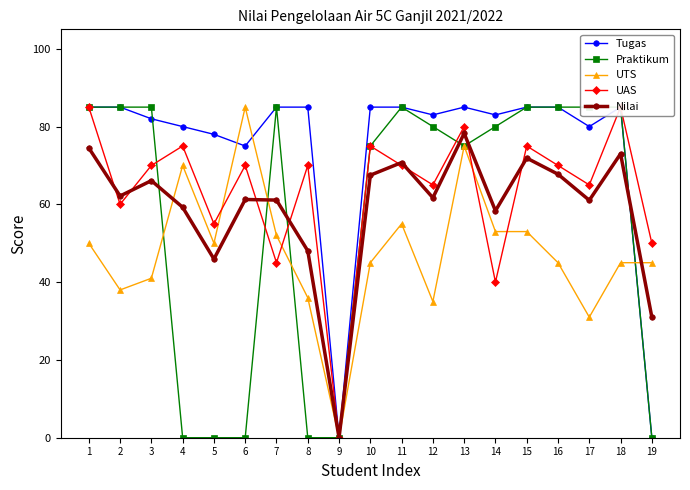

Which series changed the most between 5 and 18?

Praktikum